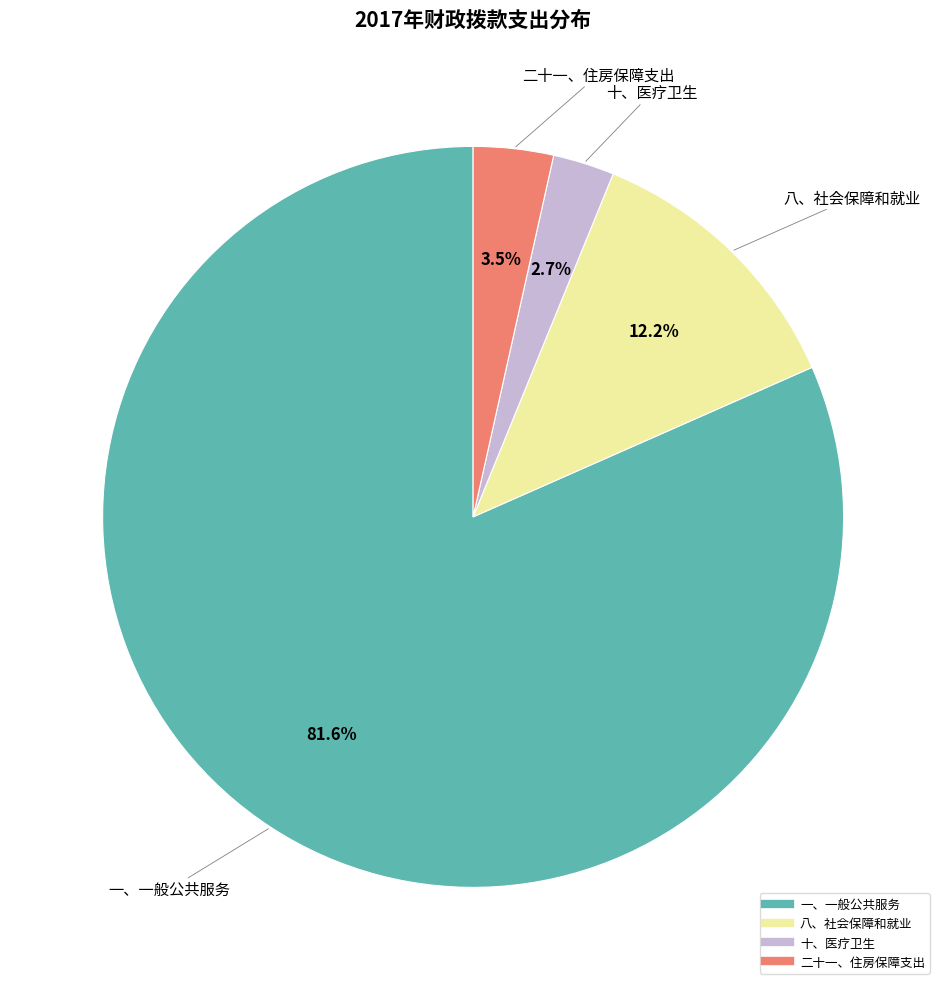

What is the majority slice?

一、一般公共服务